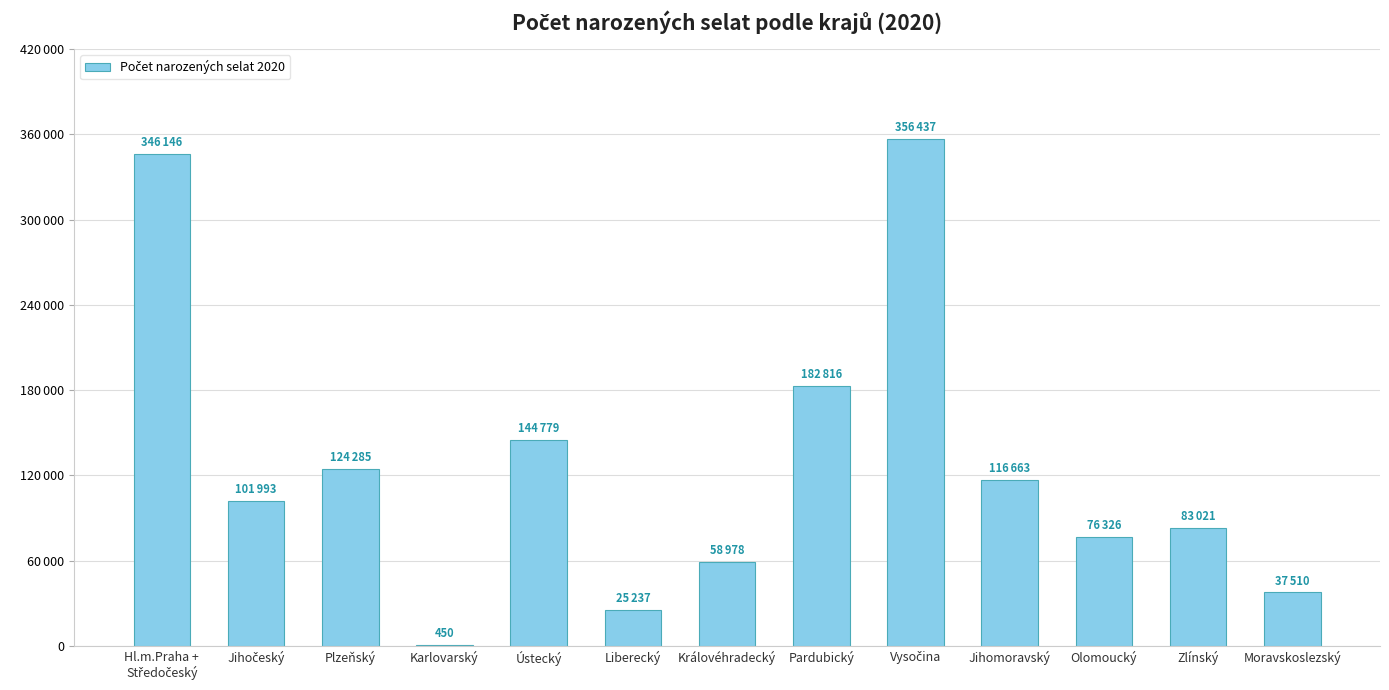

List the labels in order of value, smallest first.

Karlovarský, Liberecký, Moravskoslezský, Královéhradecký, Olomoucký, Zlínský, Jihočeský, Jihomoravský, Plzeňský, Ústecký, Pardubický, Hl.m.Praha +
Středočeský, Vysočina